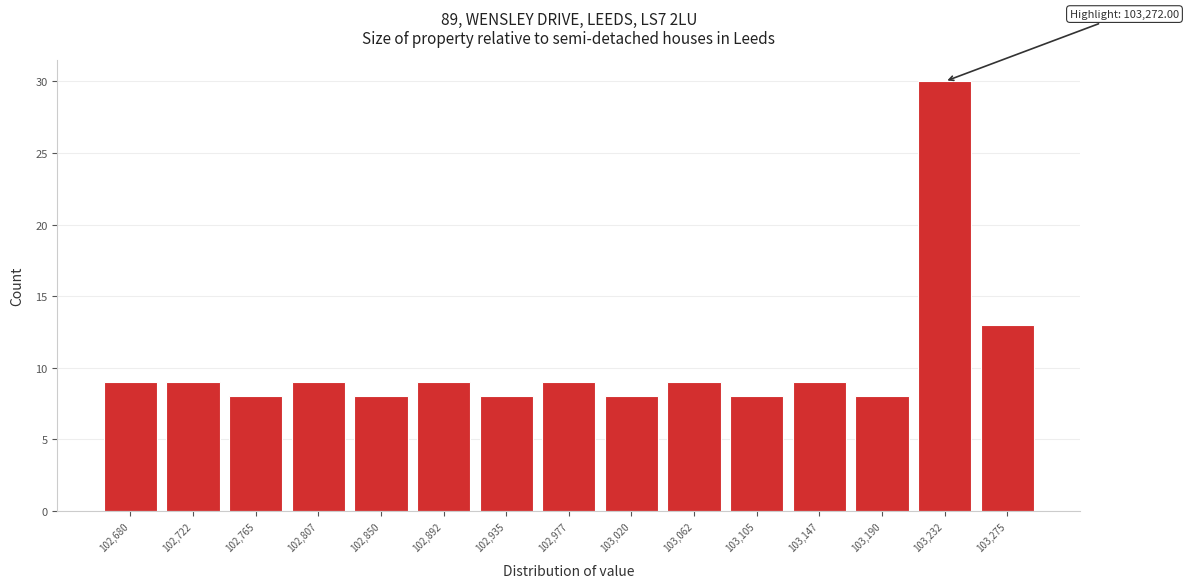

Reading right to left, list all the values displayed in this chart.

13	30	8	9	8	9	8	9	8	9	8	9	8	9	9